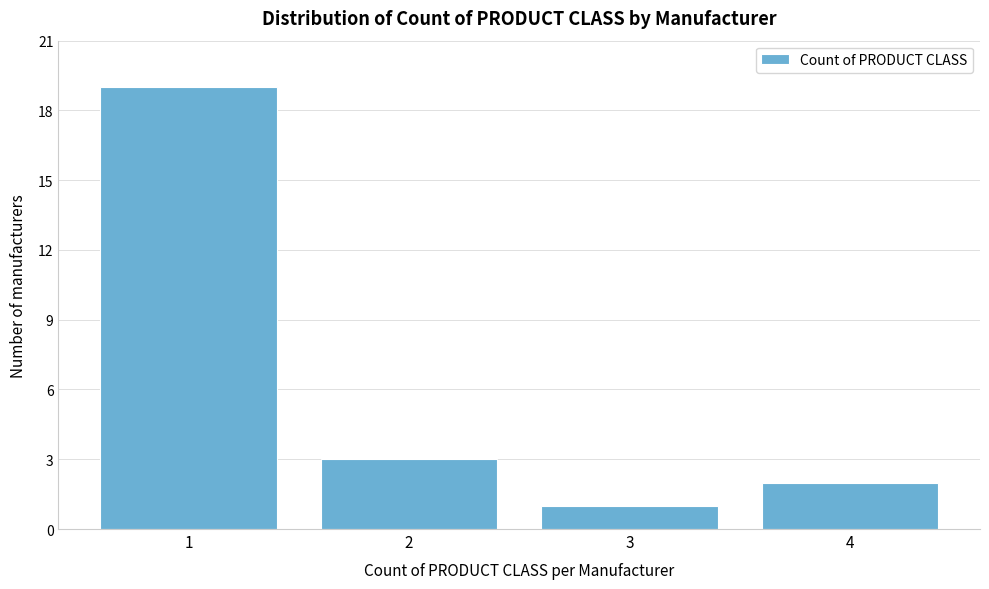

Reading right to left, list all the values displayed in this chart.

4=2	3=1	2=3	1=19